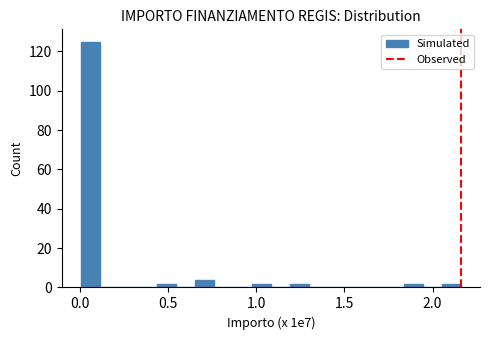

Read against the x-axis, roughly where is the centre of the tallest bar?

0.05